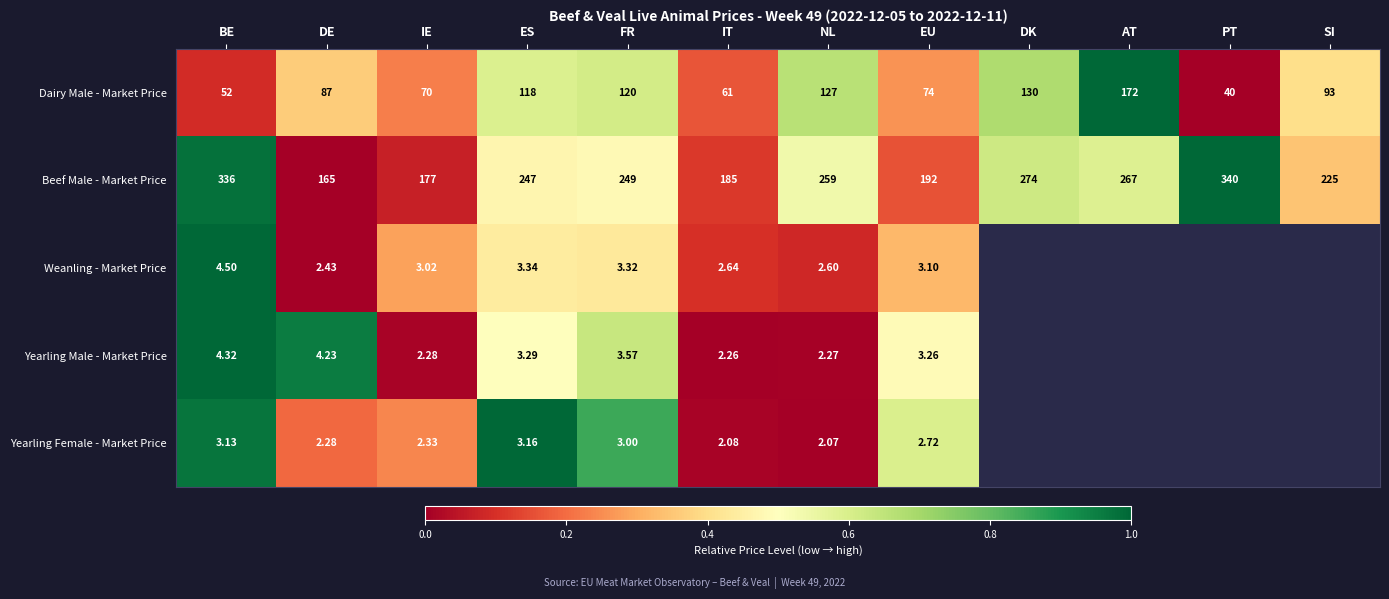

Where is Beef Male - Market Price nearest to the value 252?

FR